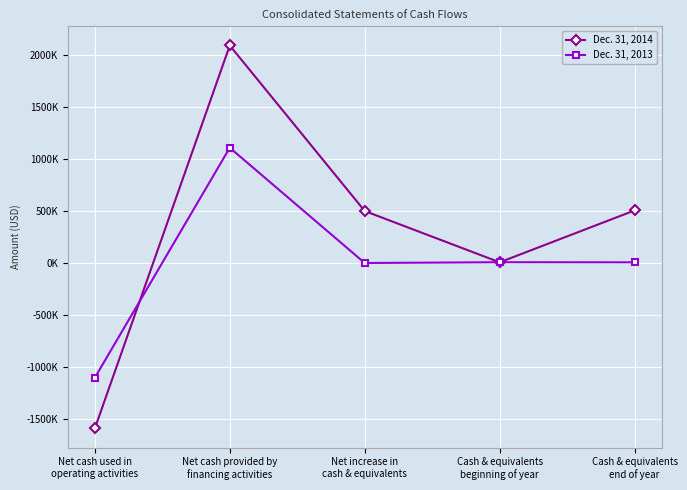

What is the minimum value shown in the chart?

-1591062